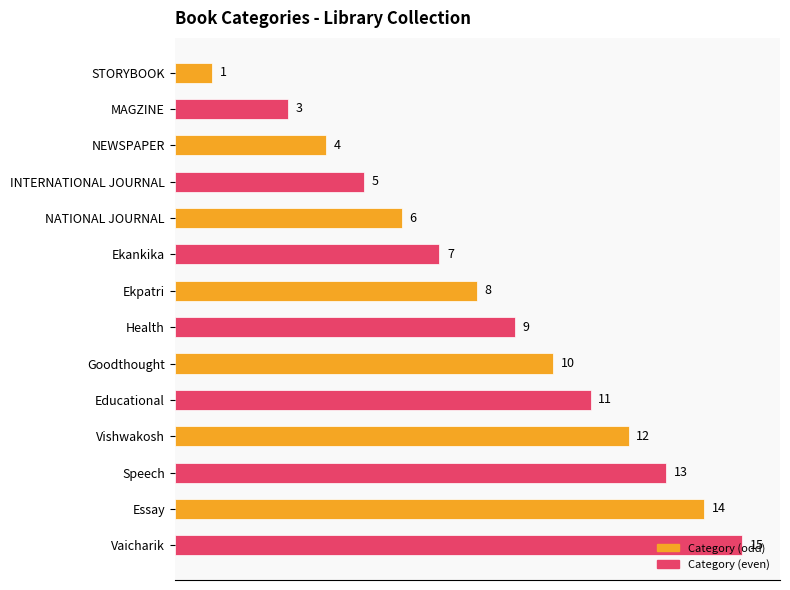

Rank the categories by value from highest to lowest.

Vaicharik, Essay, Speech, Vishwakosh, Educational, Goodthought, Health, Ekpatri, Ekankika, NATIONAL JOURNAL, INTERNATIONAL JOURNAL, NEWSPAPER, MAGZINE, STORYBOOK